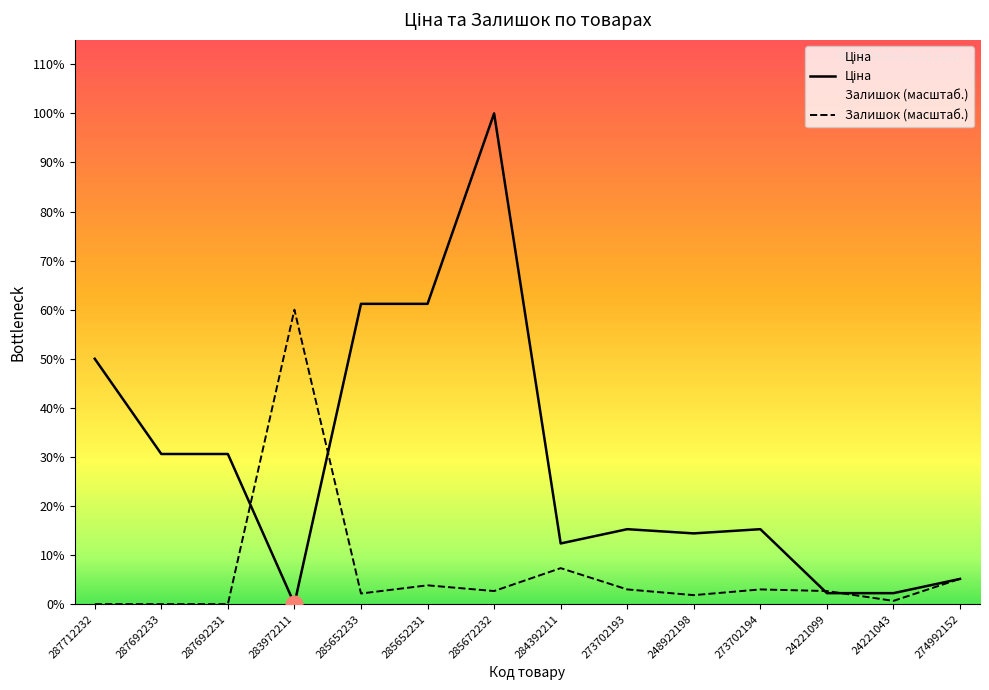

Which series has the widest spread of values?

Ціна